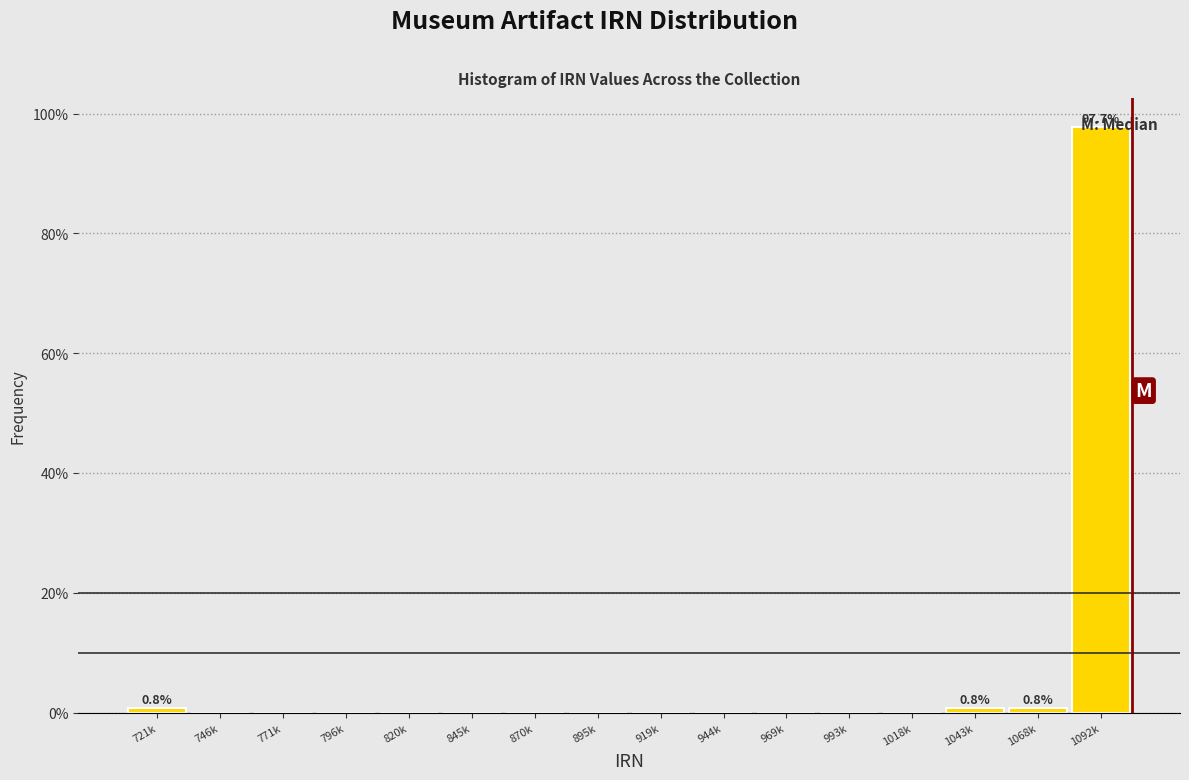

True or false: the data shows 0.8 at 1043k.

True